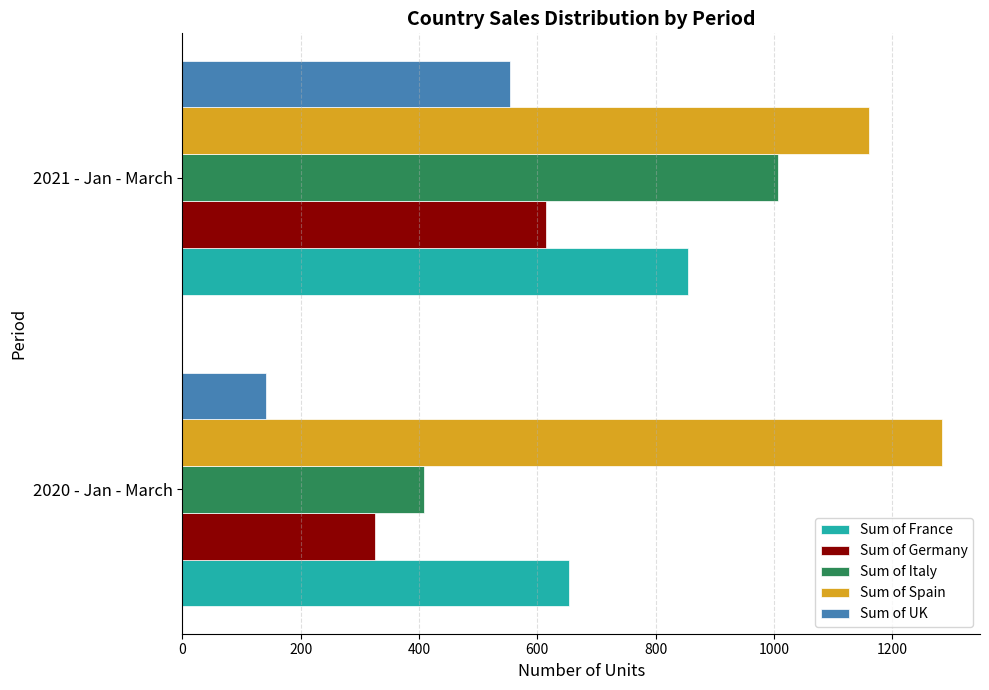

Between 2020 - Jan - March and 2021 - Jan - March, which series saw the biggest shift?

Sum of Italy